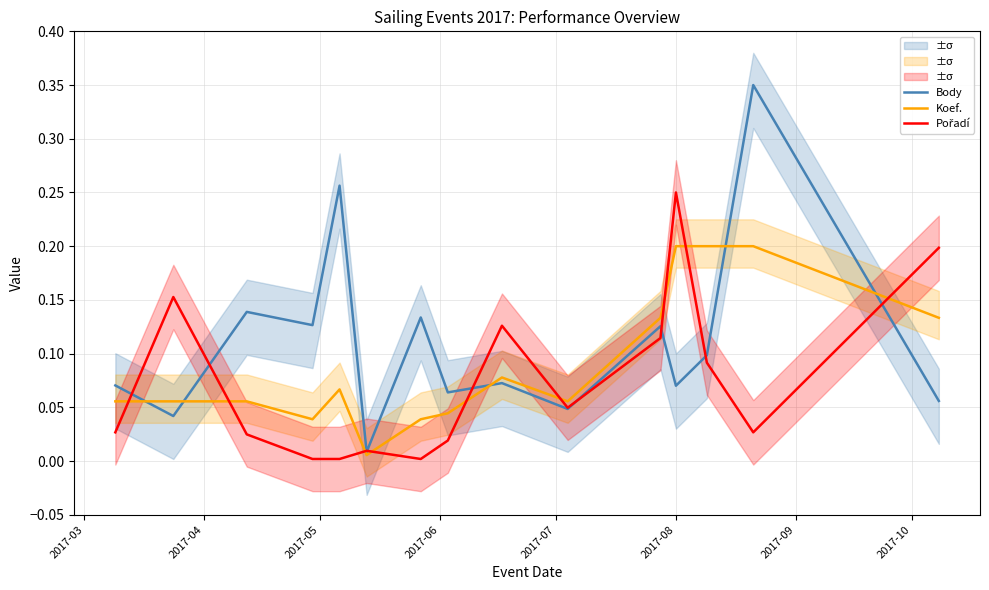

What is the sum of all Pořadí values?

1.1